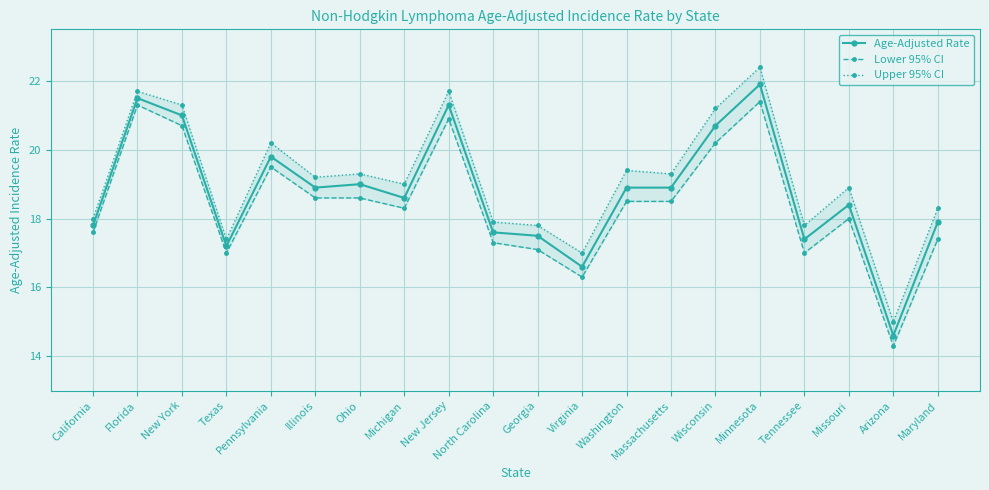

The Lower 95% CI series shows 33.9 at New Jersey. True or false?

False